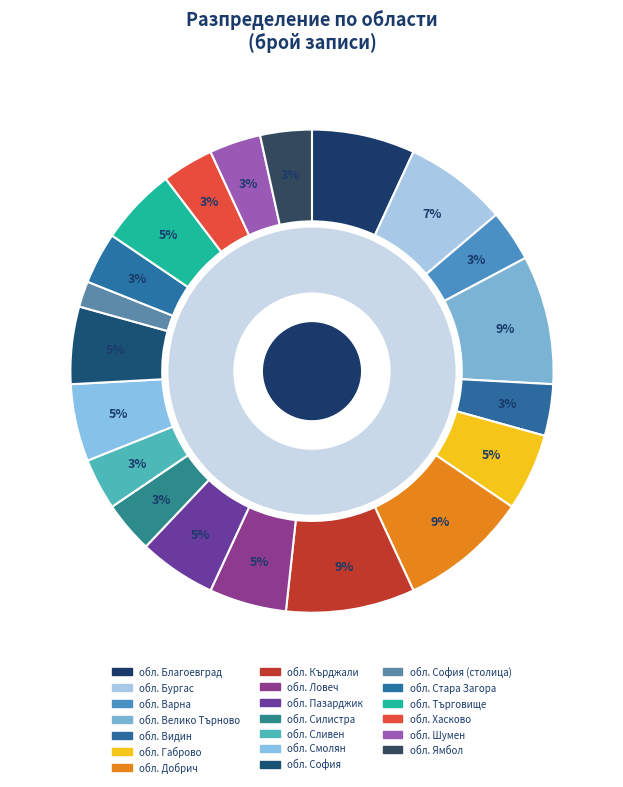

How many slices are in this pie chart?

20